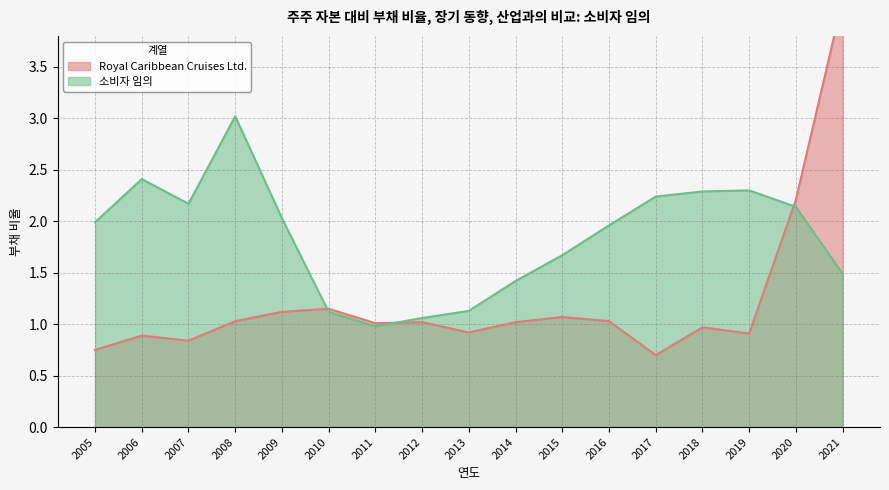

Between which two adjacent categories do 소비자 임의 and Royal Caribbean Cruises Ltd. first intersect?

2009 and 2010